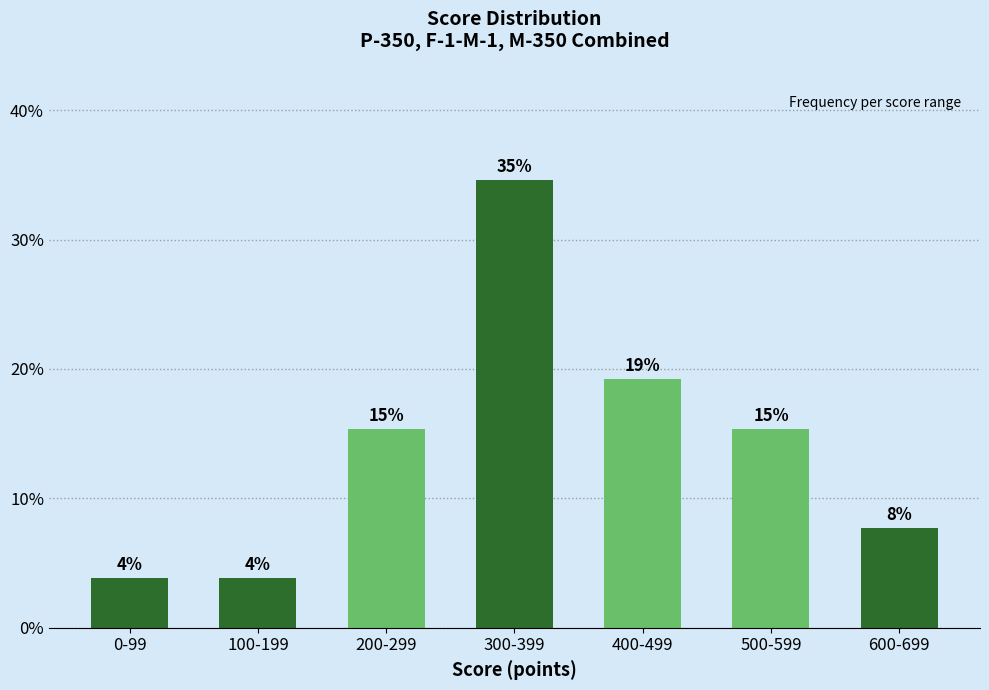

Are the bars horizontal?

No